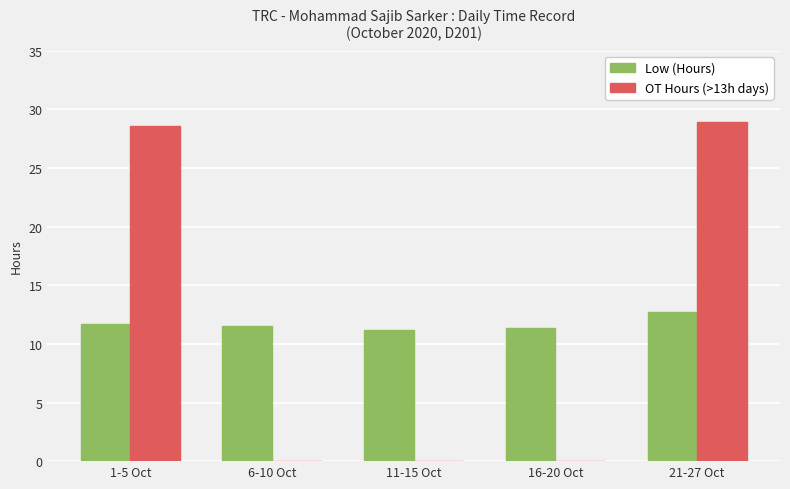

What is the total value across all series at 1-5 Oct?

40.3